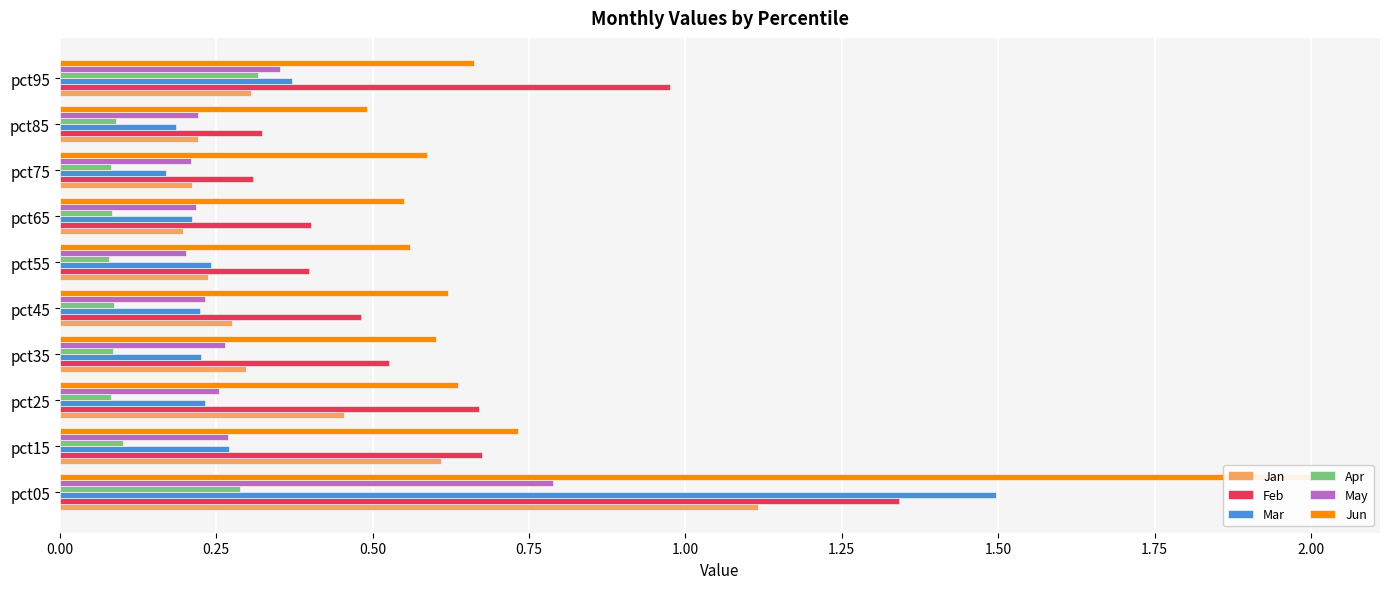

Is the value of May at pct15 greater than the value of Jan at pct75?

Yes